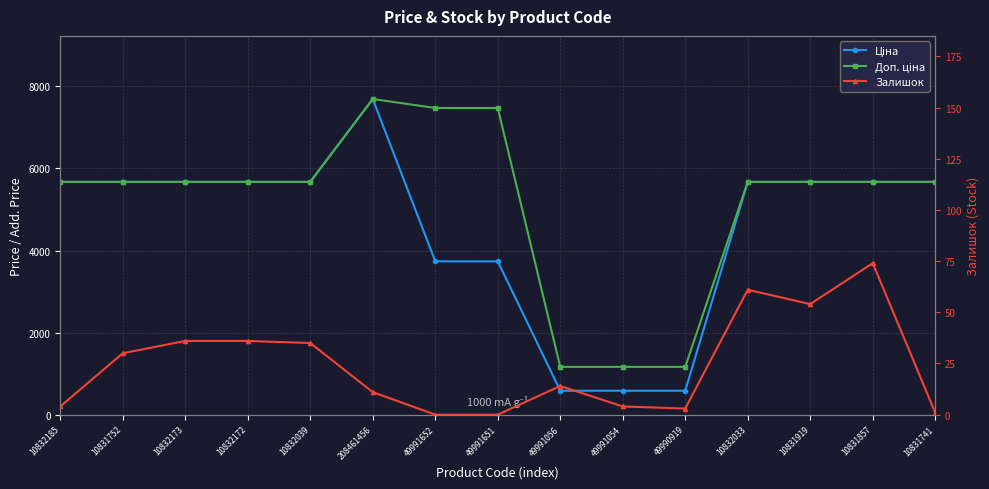

What is the sum of all Залишок values?

363.0